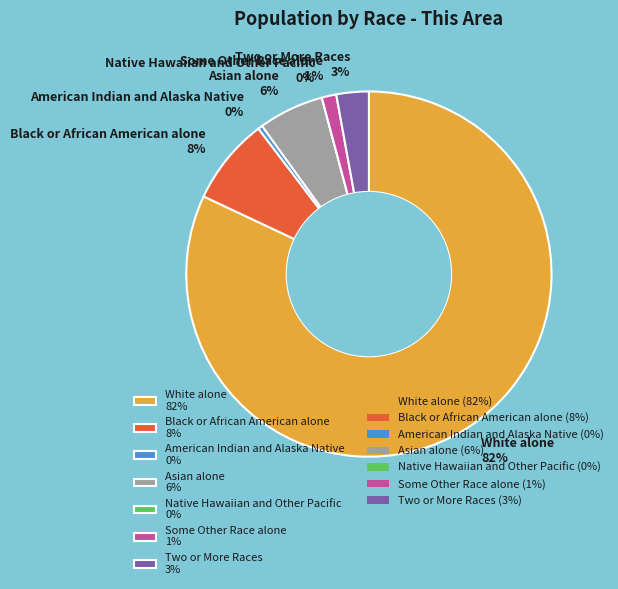

How many segments does this pie chart have?

7